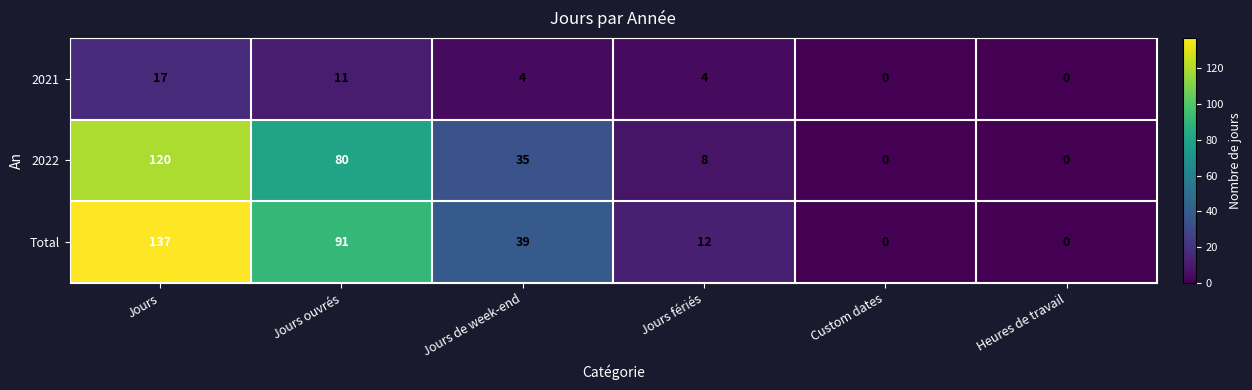

Which series has the widest spread of values?

Total